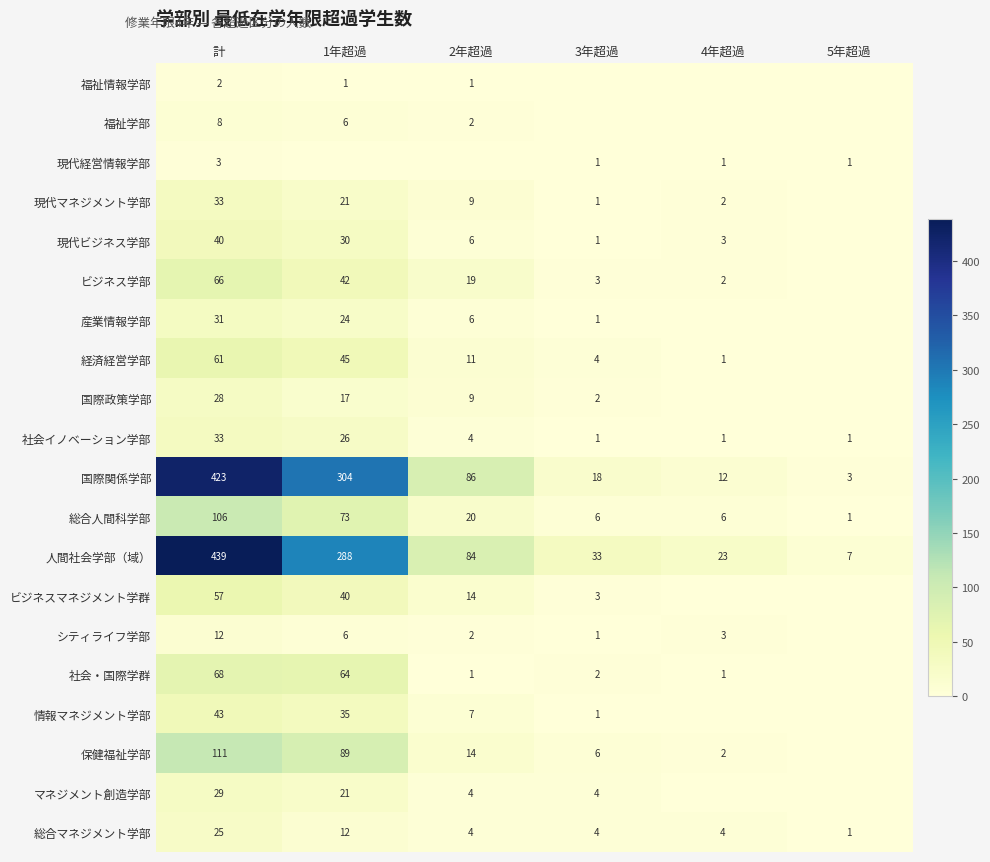

Where does the 現代ビジネス学部 series first go above 6?

計